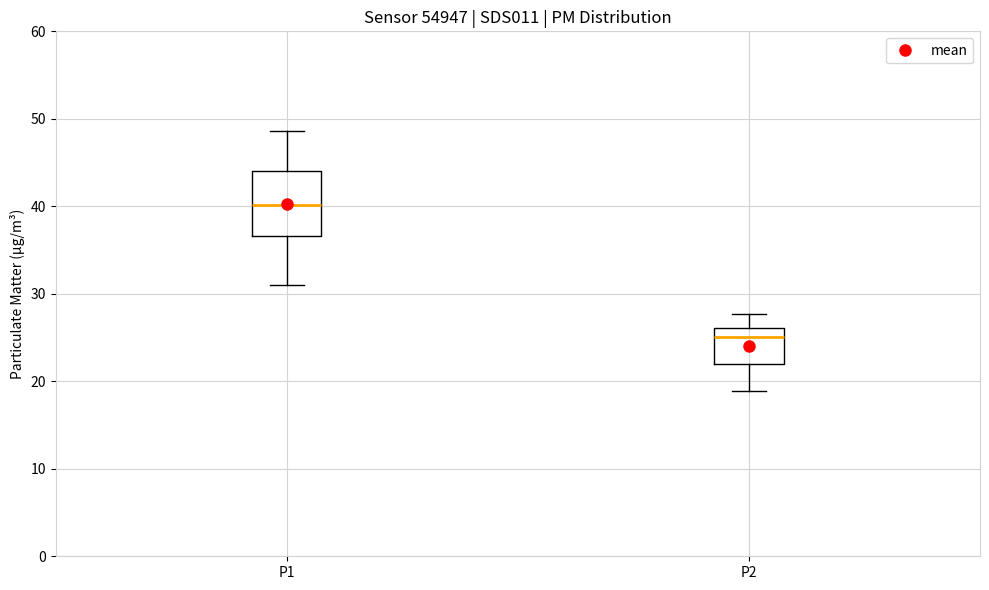

Reading left to right, read every box against the y-axis: the position of its median line, the range the box covers, and the ends of its whiskers. The values are not printed on the chart, so give them approximately, as read against the axis.

P1: median 40, box 37 to 44, whiskers 31 to 49
P2: median 25, box 22 to 26, whiskers 19 to 28